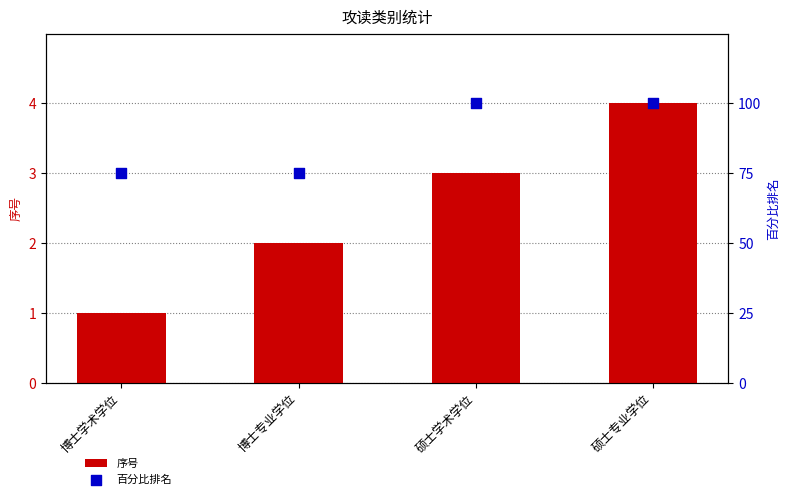

Which series has the widest spread of Y values?

百分比排名